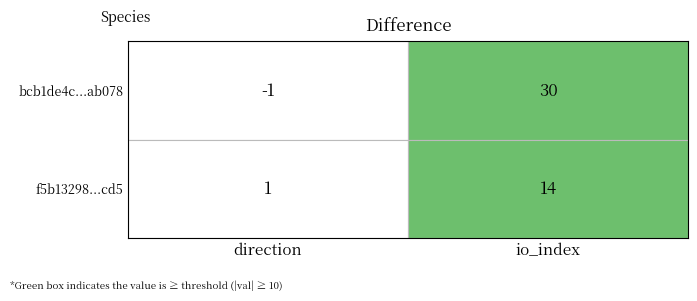

Rank the series by their average value, from highest to lowest.

bcb1de4c2ab94d4d7131ad619aac981094ab078, f5b13298af07f3641507840a12d07b0d58a8cd5